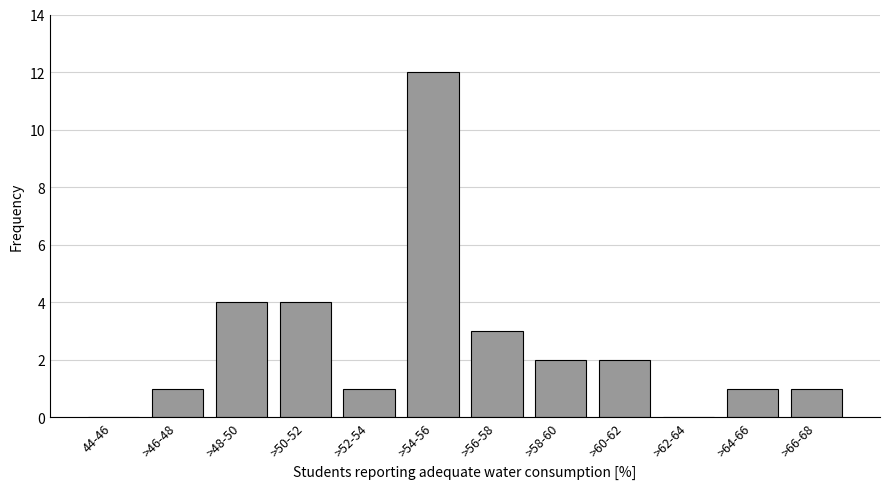

Reading left to right, list all the values displayed in this chart.

44-46=0	>46-48=1	>48-50=4	>50-52=4	>52-54=1	>54-56=12	>56-58=3	>58-60=2	>60-62=2	>62-64=0	>64-66=1	>66-68=1